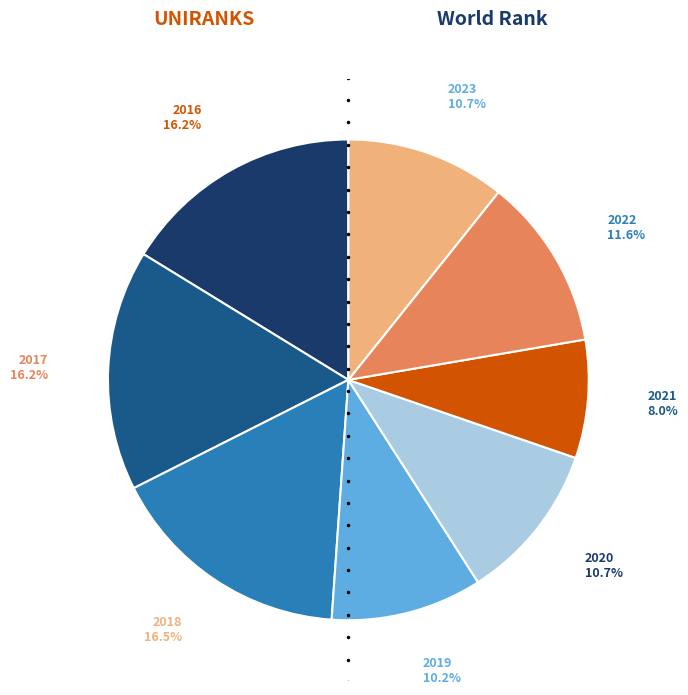

Is there any slice that represents more than half of the pie?

No